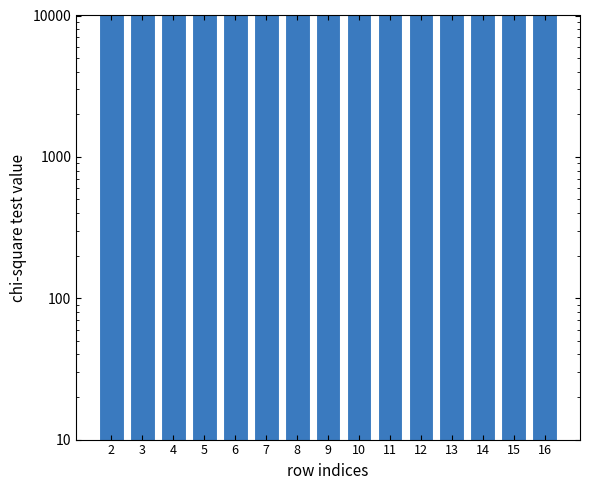

What is the sum of the values at 3 and 9?

382116.3